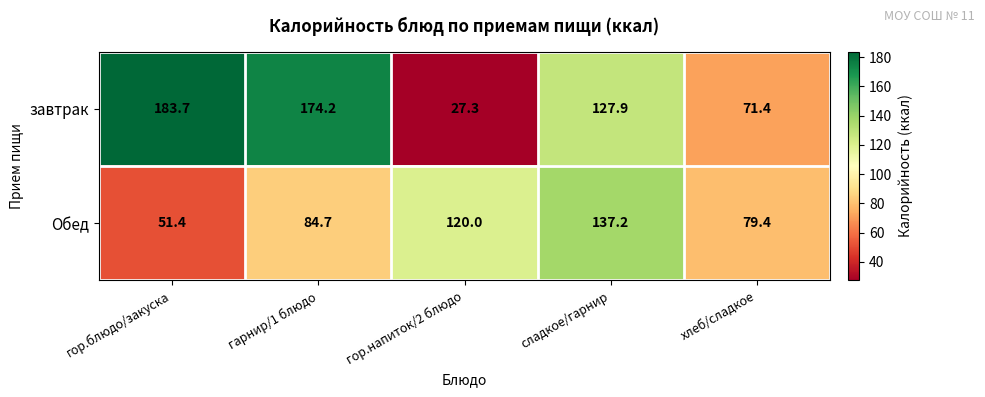

What is the sum of the Обед values at сладкое/гарнир and гор.напиток/2 блюдо?

257.2